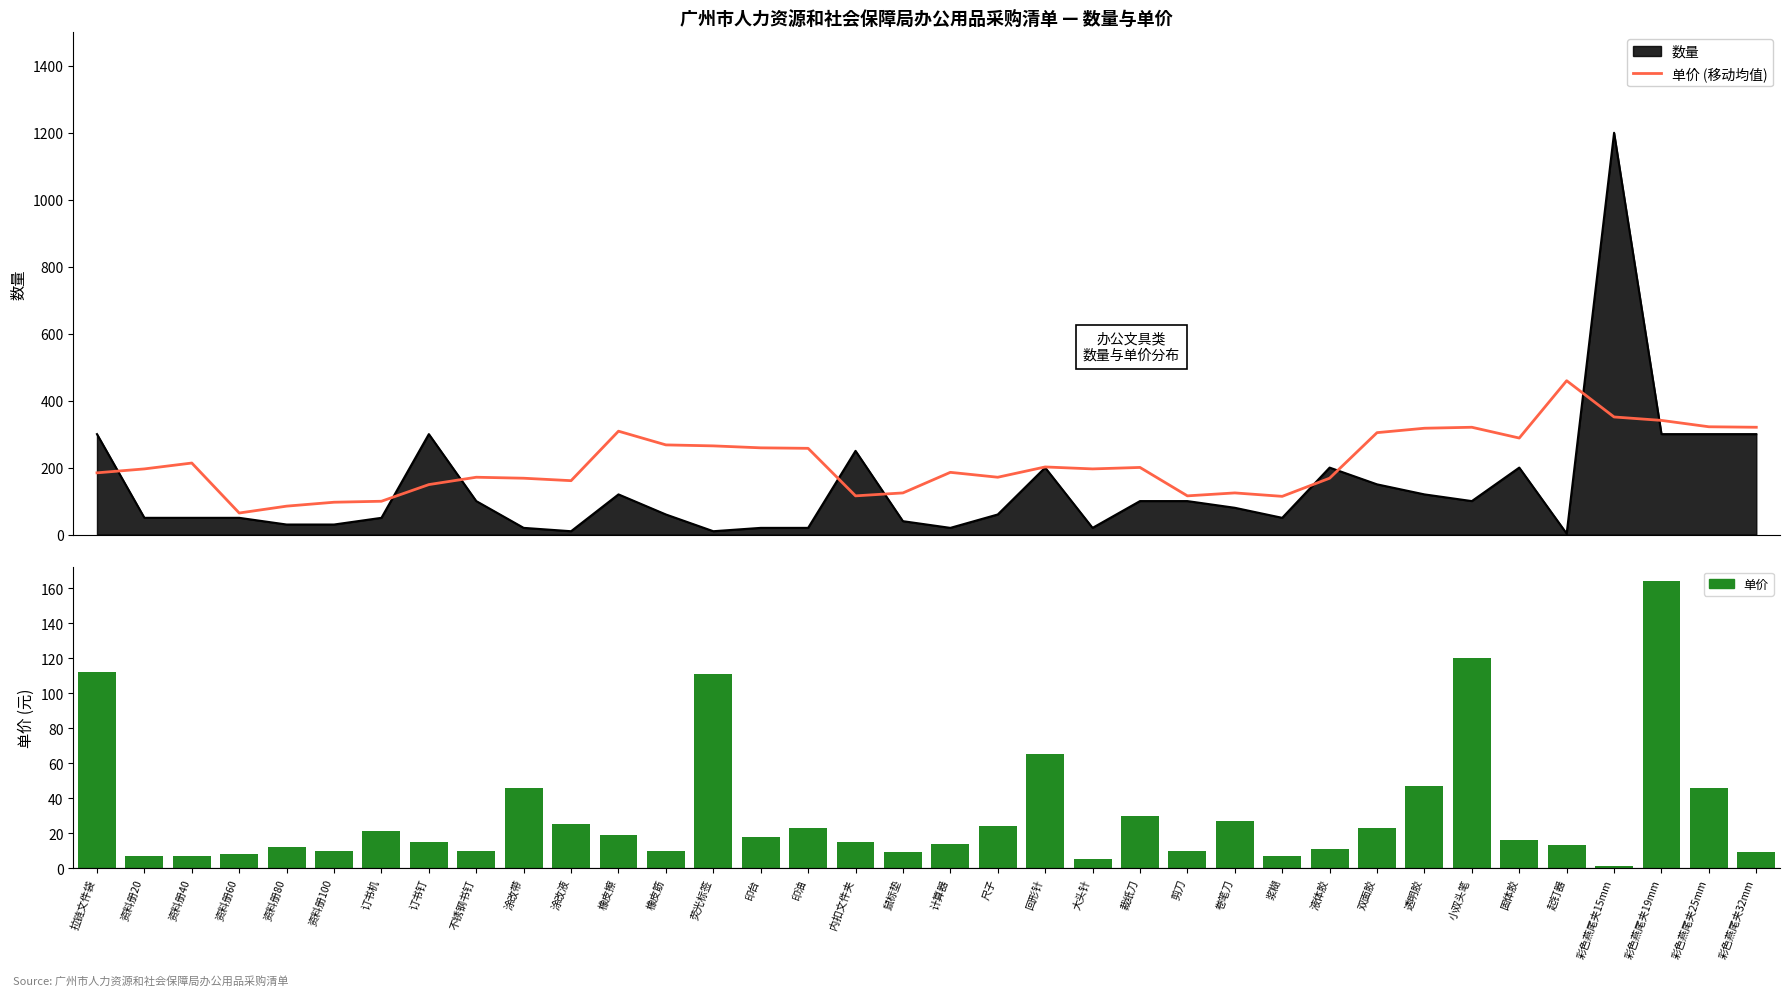

Is it true that 单价 (移动均值) equals 291.2 at 液体胶?

False